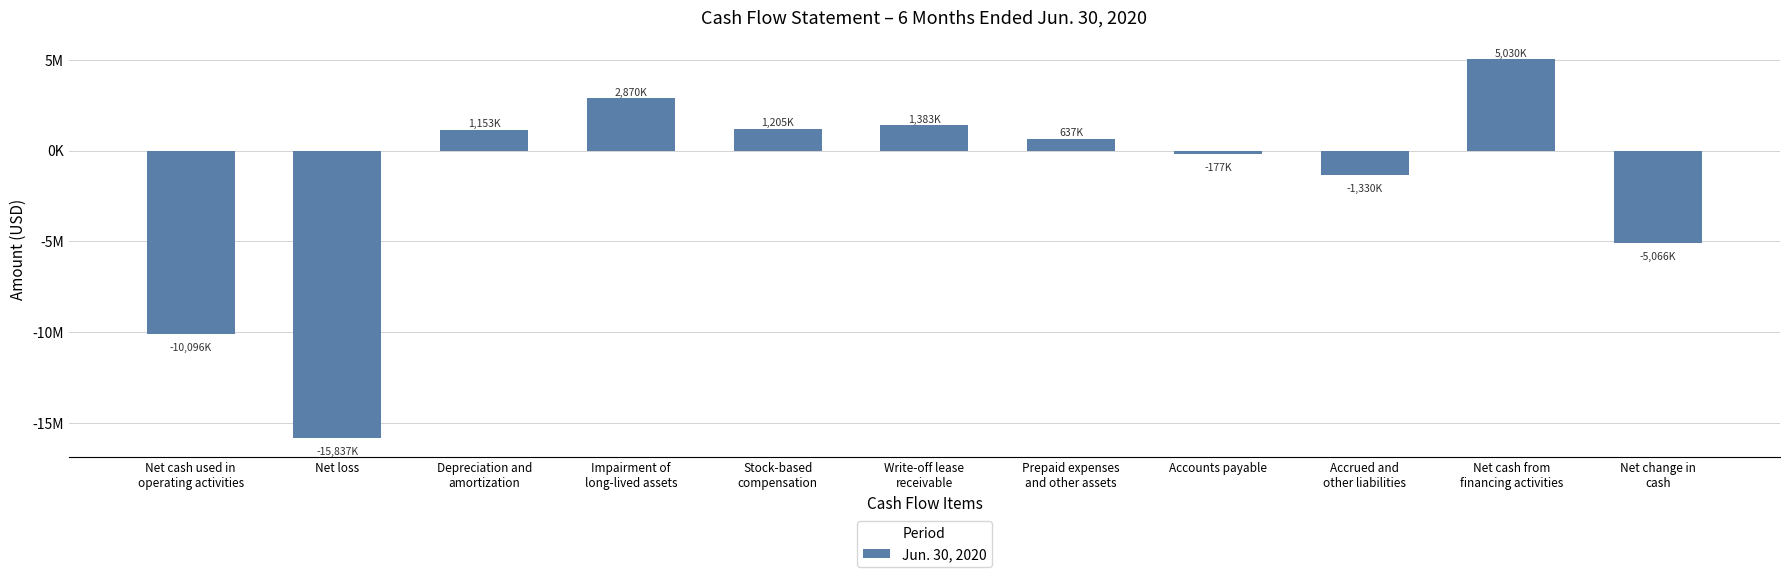

Reading left to right, transcribe all the data shown in this chart.

Net cash used in
operating activities=-10096000	Net loss=-15837000	Depreciation and
amortization=1153000	Impairment of
long-lived assets=2870000	Stock-based
compensation=1205000	Write-off lease
receivable=1383000	Prepaid expenses
and other assets=637000	Accounts payable=-177000	Accrued and
other liabilities=-1330000	Net cash from
financing activities=5030000	Net change in
cash=-5066000